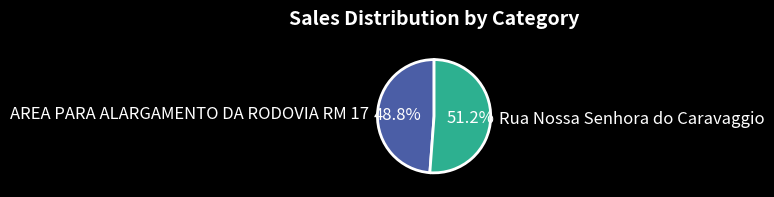

True or false: Rua Nossa Senhora do Caravaggio accounts for 58% of the total.

False